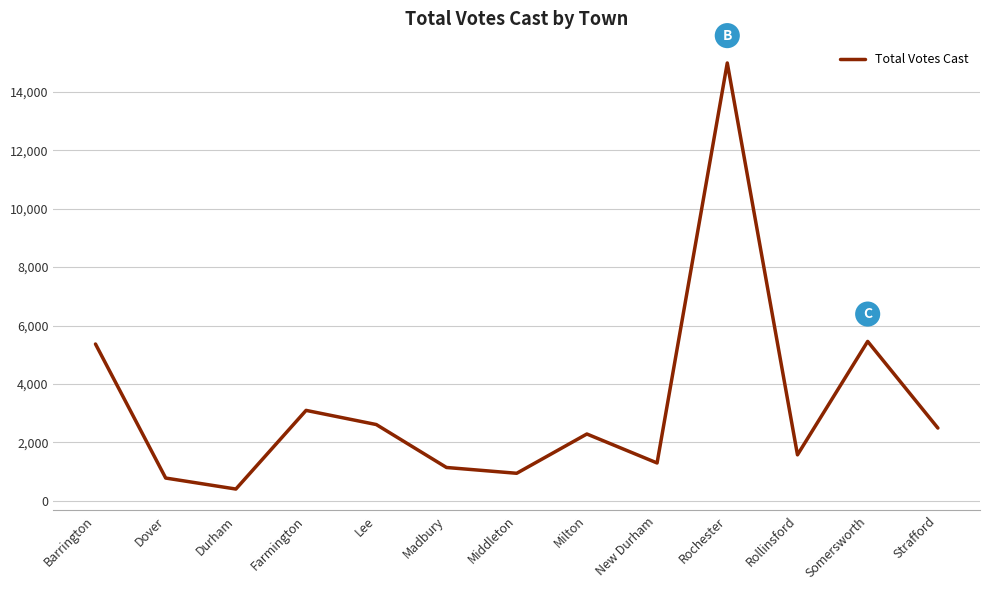

Approximately how many times larger is the value at Farmington compared to Milton?

1.4